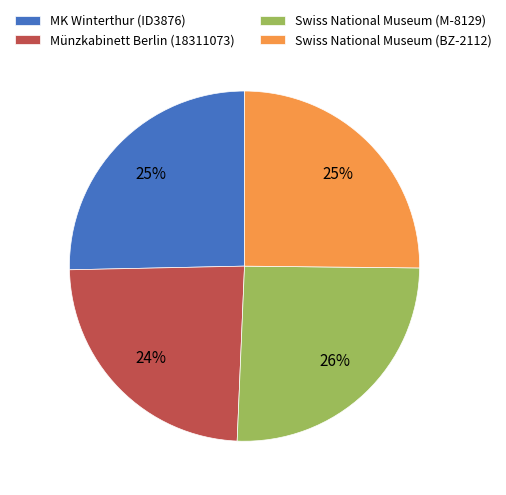

True or false: Münzkabinett Berlin (18311073) accounts for 33% of the total.

False